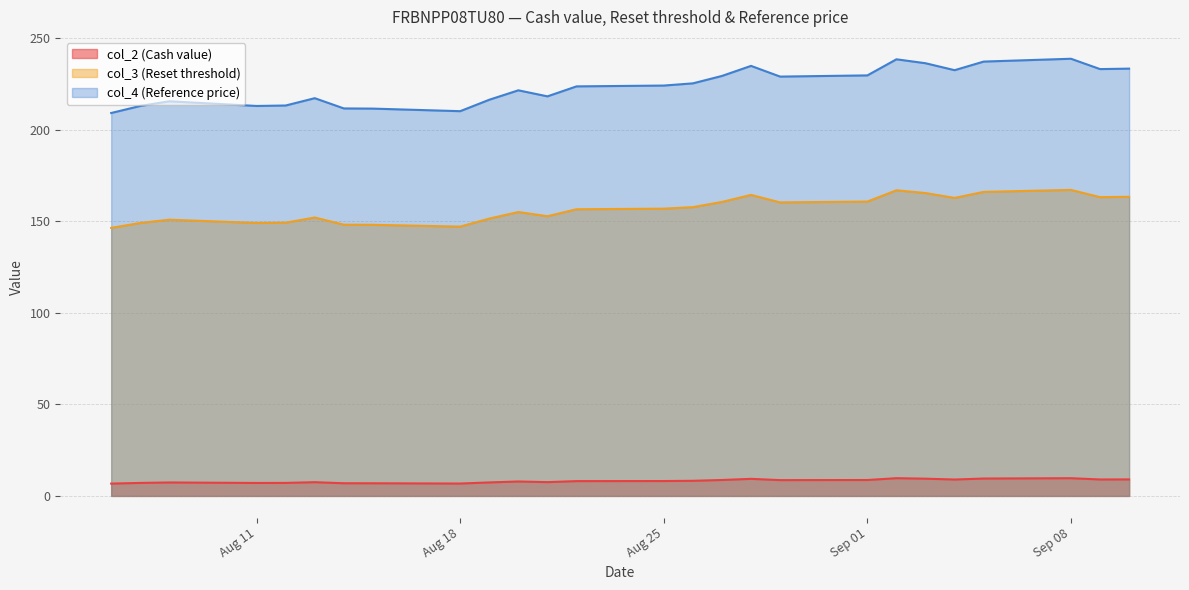

Reading left to right, extract all data points from this chart.

col_2 (Cash value): 6.7	7.1	7.3	7.1	7.1	7.5	6.9	6.9	6.8	7.4	7.9	7.5	8.1	8.1	8.3	8.7	9.3	8.6	8.7	9.7	9.4	9.0	9.5	9.7	9.0	9.0
col_3 (Reset threshold): 146.5	149.2	151.0	149.2	149.3	152.1	148.2	148.2	147.2	151.6	155.2	152.8	156.7	157.0	157.8	160.7	164.5	160.4	160.9	167.0	165.5	162.9	166.1	167.2	163.3	163.4
col_4 (Reference price): 209.2	213.1	215.7	213.1	213.3	217.3	211.8	211.7	210.2	216.5	221.7	218.3	223.8	224.2	225.4	229.5	235.0	229.2	229.8	238.6	236.4	232.7	237.3	238.9	233.2	233.5